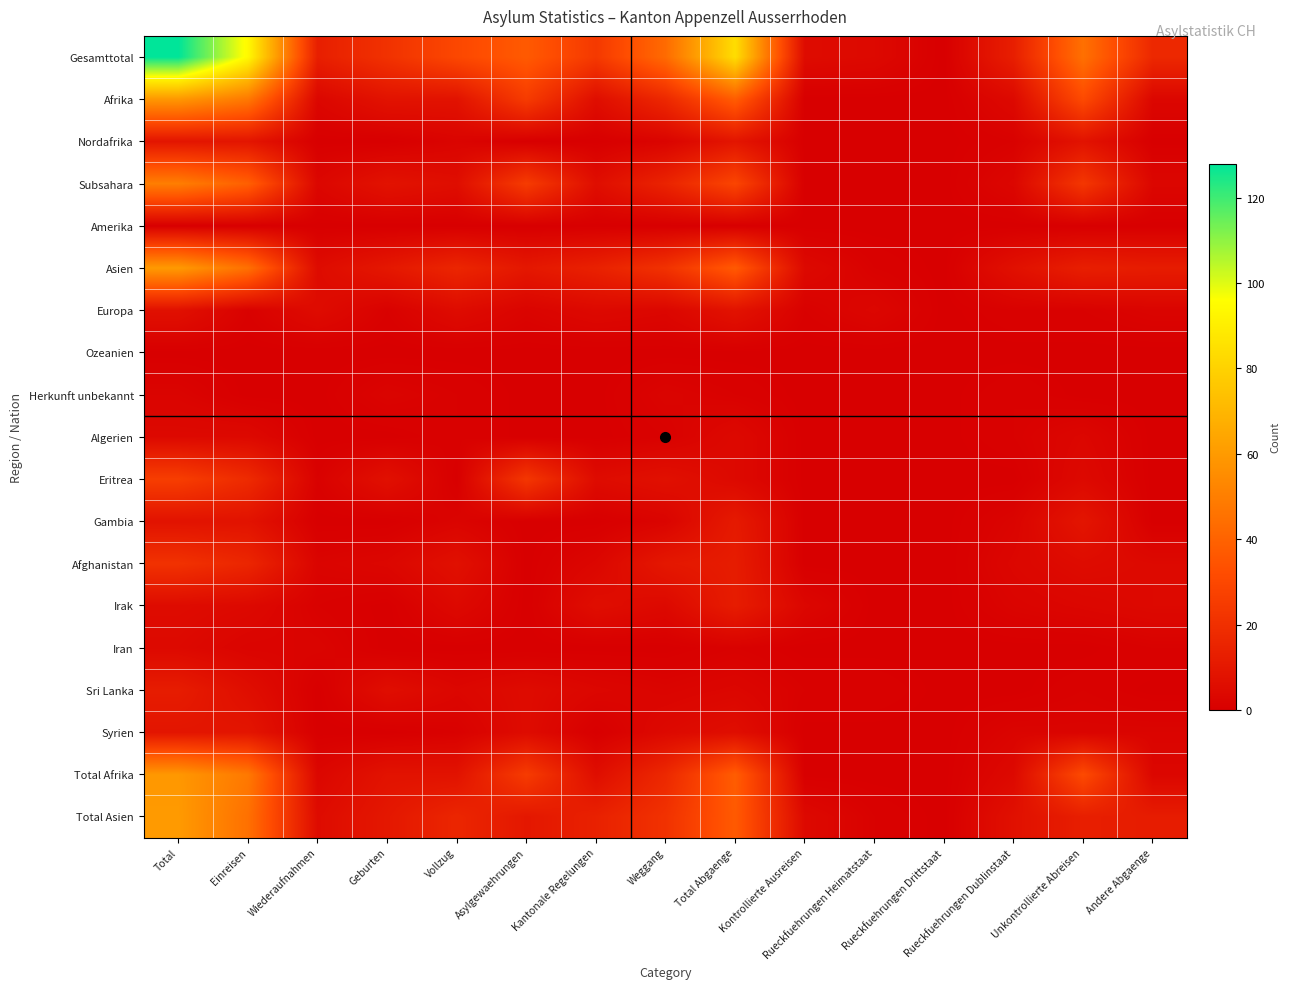

Reading left to right, transcribe all the data shown in this chart.

Gesamttotal: Total=128	Einreisen=94	Wiederaufnahmen=13	Geburten=21	Vollzug=30	Asylgewaehrungen=37	Kantonale Regelungen=24	Weggang=43	Total Abgaenge=84	Kontrollierte Ausreisen=5	Rueckfuehrungen Heimatstaat=4	Rueckfuehrungen Drittstaat=0	Rueckfuehrungen Dublinstaat=13	Unkontrollierte Abreisen=45	Andere Abgaenge=17
Afrika: Total=59	Einreisen=48	Wiederaufnahmen=3	Geburten=8	Vollzug=8	Asylgewaehrungen=25	Kantonale Regelungen=6	Weggang=17	Total Abgaenge=38	Kontrollierte Ausreisen=0	Rueckfuehrungen Heimatstaat=0	Rueckfuehrungen Drittstaat=0	Rueckfuehrungen Dublinstaat=4	Unkontrollierte Abreisen=31	Andere Abgaenge=3
Nordafrika: Total=9	Einreisen=9	Wiederaufnahmen=0	Geburten=0	Vollzug=2	Asylgewaehrungen=0	Kantonale Regelungen=0	Weggang=2	Total Abgaenge=9	Kontrollierte Ausreisen=0	Rueckfuehrungen Heimatstaat=0	Rueckfuehrungen Drittstaat=0	Rueckfuehrungen Dublinstaat=1	Unkontrollierte Abreisen=8	Andere Abgaenge=0
Subsahara: Total=50	Einreisen=39	Wiederaufnahmen=3	Geburten=8	Vollzug=6	Asylgewaehrungen=25	Kantonale Regelungen=6	Weggang=15	Total Abgaenge=29	Kontrollierte Ausreisen=0	Rueckfuehrungen Heimatstaat=0	Rueckfuehrungen Drittstaat=0	Rueckfuehrungen Dublinstaat=3	Unkontrollierte Abreisen=23	Andere Abgaenge=3
Amerika: Total=0	Einreisen=0	Wiederaufnahmen=0	Geburten=0	Vollzug=0	Asylgewaehrungen=0	Kantonale Regelungen=0	Weggang=0	Total Abgaenge=0	Kontrollierte Ausreisen=0	Rueckfuehrungen Heimatstaat=0	Rueckfuehrungen Drittstaat=0	Rueckfuehrungen Dublinstaat=0	Unkontrollierte Abreisen=0	Andere Abgaenge=0
Asien: Total=60	Einreisen=45	Wiederaufnahmen=5	Geburten=10	Vollzug=16	Asylgewaehrungen=10	Kantonale Regelungen=14	Weggang=21	Total Abgaenge=37	Kontrollierte Ausreisen=4	Rueckfuehrungen Heimatstaat=1	Rueckfuehrungen Drittstaat=0	Rueckfuehrungen Dublinstaat=7	Unkontrollierte Abreisen=13	Andere Abgaenge=12
Europa: Total=7	Einreisen=1	Wiederaufnahmen=5	Geburten=1	Vollzug=5	Asylgewaehrungen=2	Kantonale Regelungen=4	Weggang=3	Total Abgaenge=8	Kontrollierte Ausreisen=1	Rueckfuehrungen Heimatstaat=3	Rueckfuehrungen Drittstaat=0	Rueckfuehrungen Dublinstaat=1	Unkontrollierte Abreisen=1	Andere Abgaenge=2
Ozeanien: Total=0	Einreisen=0	Wiederaufnahmen=0	Geburten=0	Vollzug=0	Asylgewaehrungen=0	Kantonale Regelungen=0	Weggang=0	Total Abgaenge=0	Kontrollierte Ausreisen=0	Rueckfuehrungen Heimatstaat=0	Rueckfuehrungen Drittstaat=0	Rueckfuehrungen Dublinstaat=0	Unkontrollierte Abreisen=0	Andere Abgaenge=0
Herkunft unbekannt: Total=2	Einreisen=0	Wiederaufnahmen=0	Geburten=2	Vollzug=1	Asylgewaehrungen=0	Kantonale Regelungen=0	Weggang=2	Total Abgaenge=1	Kontrollierte Ausreisen=0	Rueckfuehrungen Heimatstaat=0	Rueckfuehrungen Drittstaat=0	Rueckfuehrungen Dublinstaat=1	Unkontrollierte Abreisen=0	Andere Abgaenge=0
Algerien: Total=4	Einreisen=4	Wiederaufnahmen=0	Geburten=0	Vollzug=1	Asylgewaehrungen=0	Kantonale Regelungen=0	Weggang=1	Total Abgaenge=4	Kontrollierte Ausreisen=0	Rueckfuehrungen Heimatstaat=0	Rueckfuehrungen Drittstaat=0	Rueckfuehrungen Dublinstaat=1	Unkontrollierte Abreisen=3	Andere Abgaenge=0
Eritrea: Total=26	Einreisen=18	Wiederaufnahmen=1	Geburten=7	Vollzug=0	Asylgewaehrungen=23	Kantonale Regelungen=5	Weggang=7	Total Abgaenge=4	Kontrollierte Ausreisen=0	Rueckfuehrungen Heimatstaat=0	Rueckfuehrungen Drittstaat=0	Rueckfuehrungen Dublinstaat=0	Unkontrollierte Abreisen=4	Andere Abgaenge=0
Gambia: Total=8	Einreisen=8	Wiederaufnahmen=0	Geburten=0	Vollzug=2	Asylgewaehrungen=0	Kantonale Regelungen=0	Weggang=2	Total Abgaenge=11	Kontrollierte Ausreisen=0	Rueckfuehrungen Heimatstaat=0	Rueckfuehrungen Drittstaat=0	Rueckfuehrungen Dublinstaat=2	Unkontrollierte Abreisen=9	Andere Abgaenge=0
Afghanistan: Total=21	Einreisen=16	Wiederaufnahmen=2	Geburten=3	Vollzug=7	Asylgewaehrungen=0	Kantonale Regelungen=3	Weggang=10	Total Abgaenge=12	Kontrollierte Ausreisen=0	Rueckfuehrungen Heimatstaat=0	Rueckfuehrungen Drittstaat=0	Rueckfuehrungen Dublinstaat=3	Unkontrollierte Abreisen=5	Andere Abgaenge=4
Irak: Total=5	Einreisen=4	Wiederaufnahmen=1	Geburten=0	Vollzug=4	Asylgewaehrungen=0	Kantonale Regelungen=6	Weggang=4	Total Abgaenge=12	Kontrollierte Ausreisen=3	Rueckfuehrungen Heimatstaat=0	Rueckfuehrungen Drittstaat=0	Rueckfuehrungen Dublinstaat=2	Unkontrollierte Abreisen=3	Andere Abgaenge=4
Iran: Total=4	Einreisen=2	Wiederaufnahmen=2	Geburten=0	Vollzug=0	Asylgewaehrungen=0	Kantonale Regelungen=0	Weggang=0	Total Abgaenge=1	Kontrollierte Ausreisen=0	Rueckfuehrungen Heimatstaat=0	Rueckfuehrungen Drittstaat=0	Rueckfuehrungen Dublinstaat=0	Unkontrollierte Abreisen=0	Andere Abgaenge=1
Sri Lanka: Total=12	Einreisen=6	Wiederaufnahmen=0	Geburten=6	Vollzug=3	Asylgewaehrungen=5	Kantonale Regelungen=3	Weggang=2	Total Abgaenge=3	Kontrollierte Ausreisen=1	Rueckfuehrungen Heimatstaat=1	Rueckfuehrungen Drittstaat=0	Rueckfuehrungen Dublinstaat=0	Unkontrollierte Abreisen=1	Andere Abgaenge=0
Syrien: Total=9	Einreisen=9	Wiederaufnahmen=0	Geburten=0	Vollzug=1	Asylgewaehrungen=5	Kantonale Regelungen=0	Weggang=4	Total Abgaenge=6	Kontrollierte Ausreisen=0	Rueckfuehrungen Heimatstaat=0	Rueckfuehrungen Drittstaat=0	Rueckfuehrungen Dublinstaat=2	Unkontrollierte Abreisen=2	Andere Abgaenge=2
Total Afrika: Total=59	Einreisen=48	Wiederaufnahmen=3	Geburten=8	Vollzug=8	Asylgewaehrungen=25	Kantonale Regelungen=6	Weggang=17	Total Abgaenge=38	Kontrollierte Ausreisen=0	Rueckfuehrungen Heimatstaat=0	Rueckfuehrungen Drittstaat=0	Rueckfuehrungen Dublinstaat=4	Unkontrollierte Abreisen=31	Andere Abgaenge=3
Total Asien: Total=60	Einreisen=45	Wiederaufnahmen=5	Geburten=10	Vollzug=16	Asylgewaehrungen=10	Kantonale Regelungen=14	Weggang=21	Total Abgaenge=37	Kontrollierte Ausreisen=4	Rueckfuehrungen Heimatstaat=1	Rueckfuehrungen Drittstaat=0	Rueckfuehrungen Dublinstaat=7	Unkontrollierte Abreisen=13	Andere Abgaenge=12